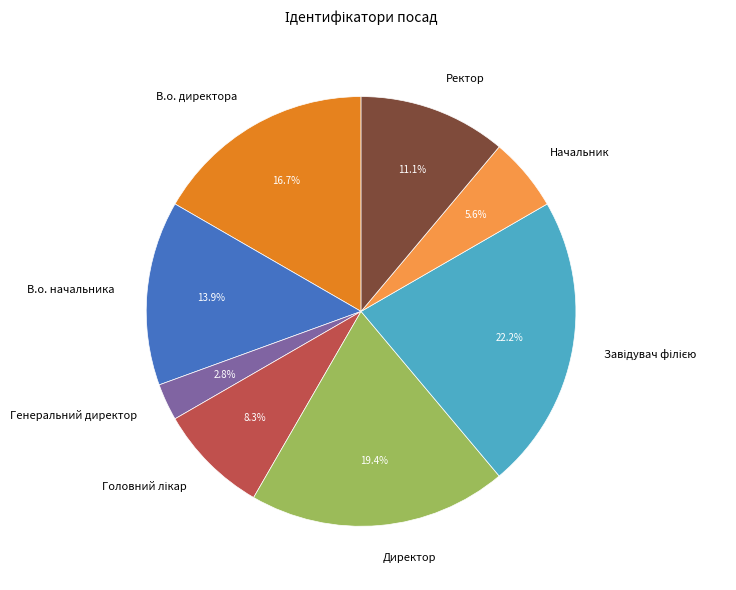

What is the smallest slice in the pie chart?

Генеральний директор